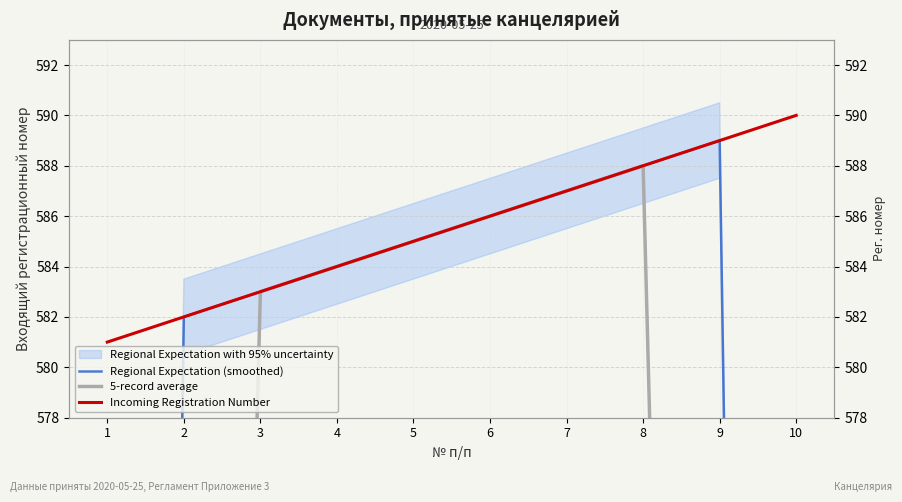

List the series in order of their overall mean, highest first.

Incoming Registration Number, Regional Expectation (smoothed), 5-record average